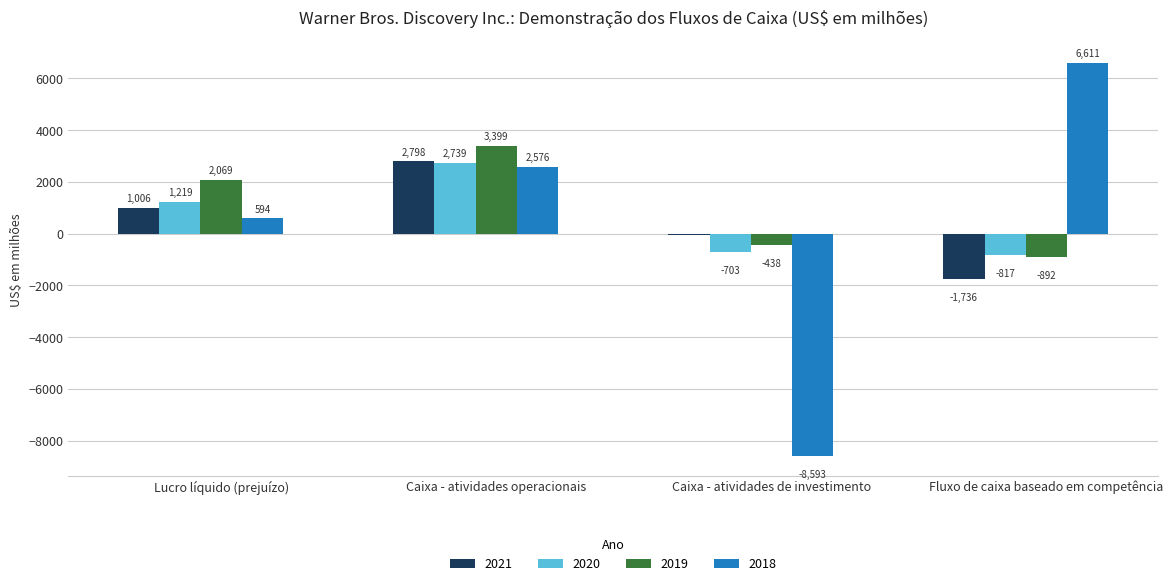

What is the difference between the second highest and second lowest values in the 2019 series?

2507